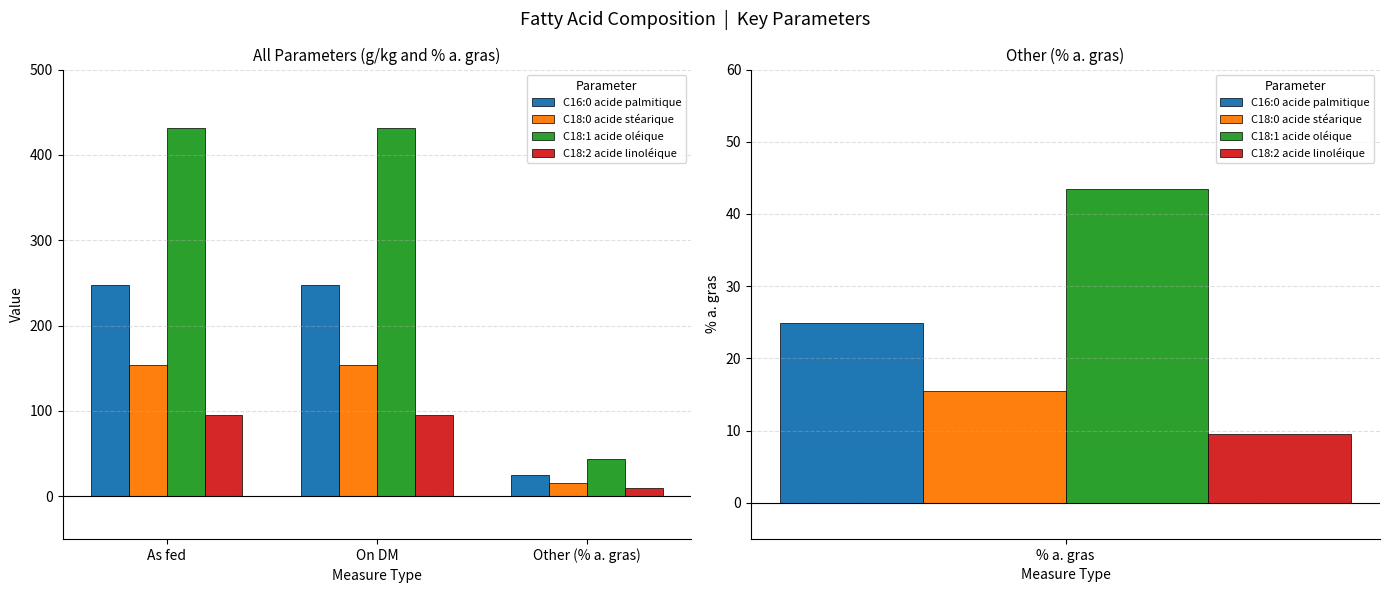

At which label does C16:0 acide palmitique reach its peak?

As fed